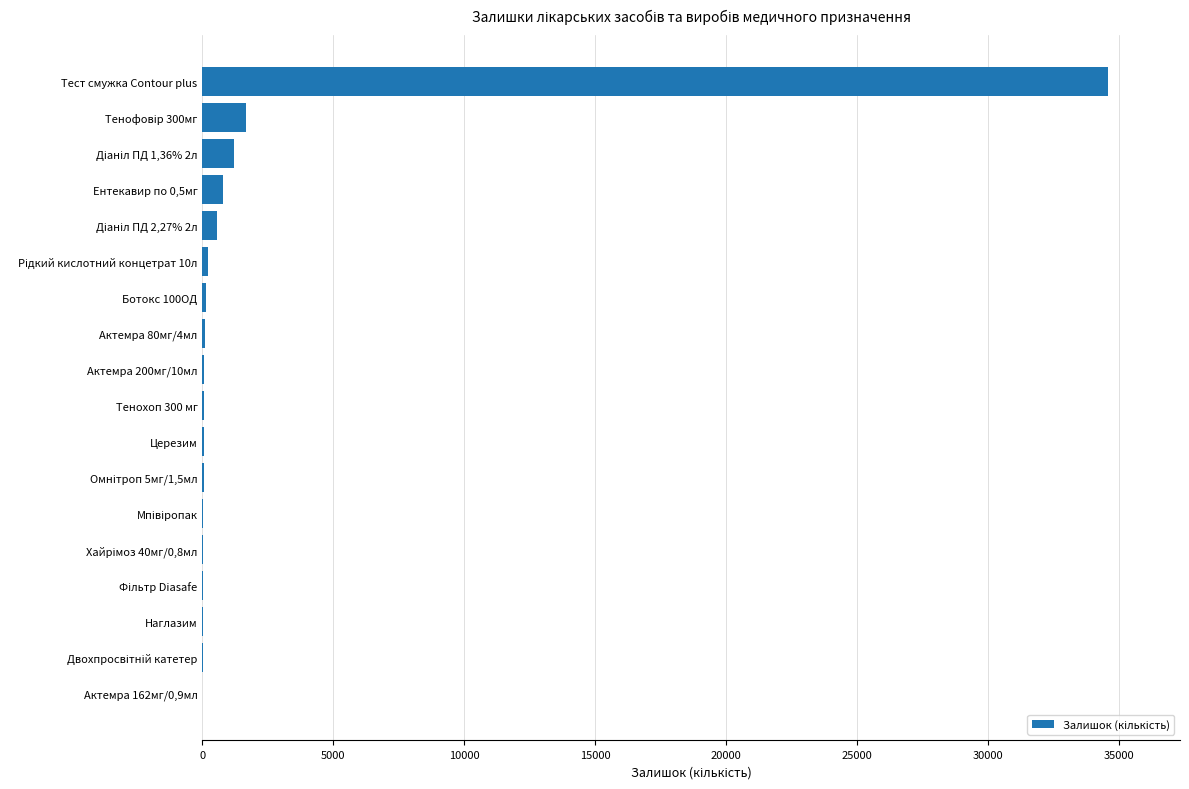

What is the greatest value displayed?

34550.0